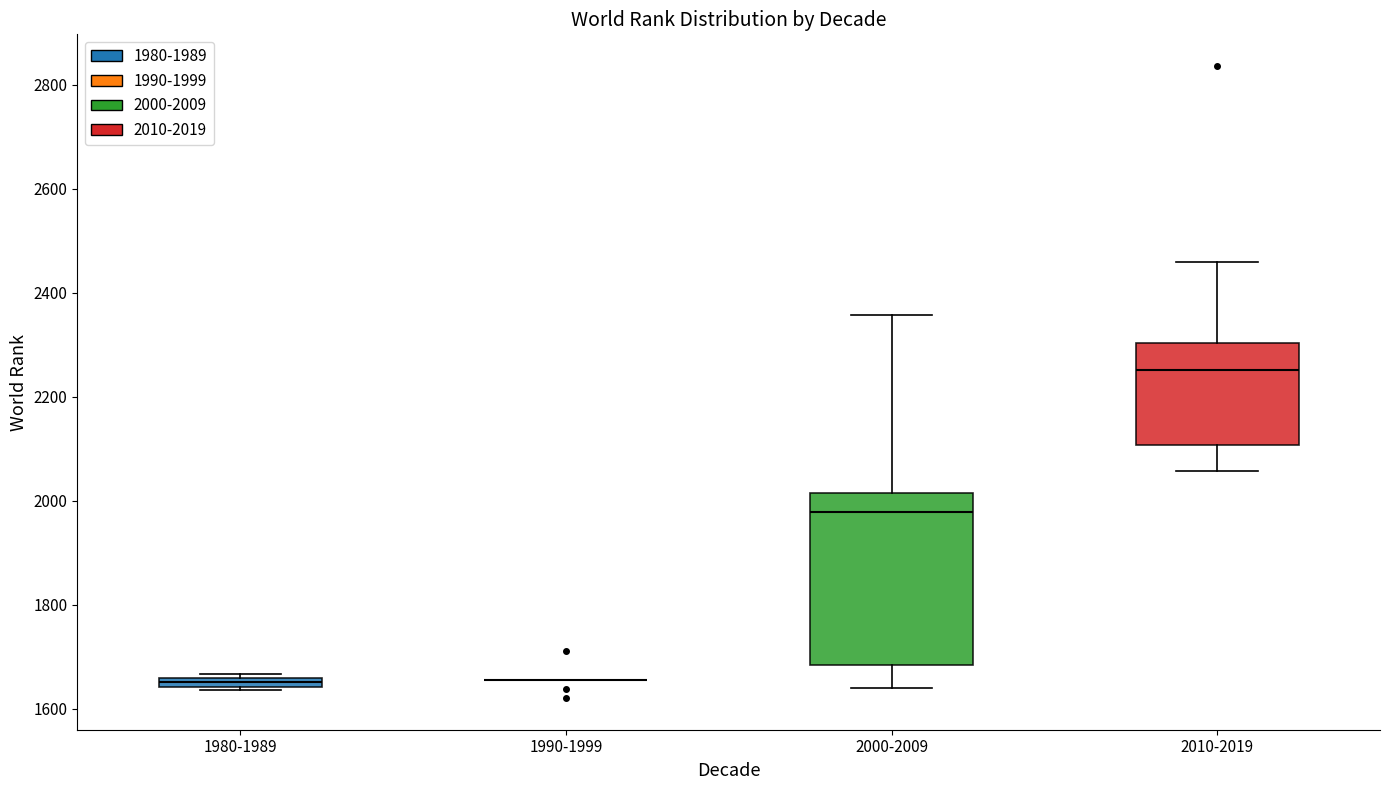

Comparing the boxes themselves (not the whiskers), which one is the tallest?

2000-2009